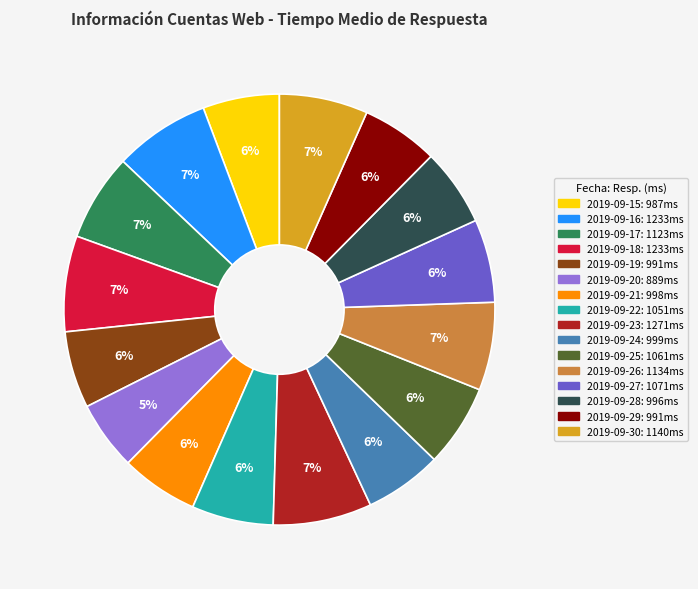

To the nearest percent, what is the combined percentage of 2019-09-30 and 2019-09-25?

13%